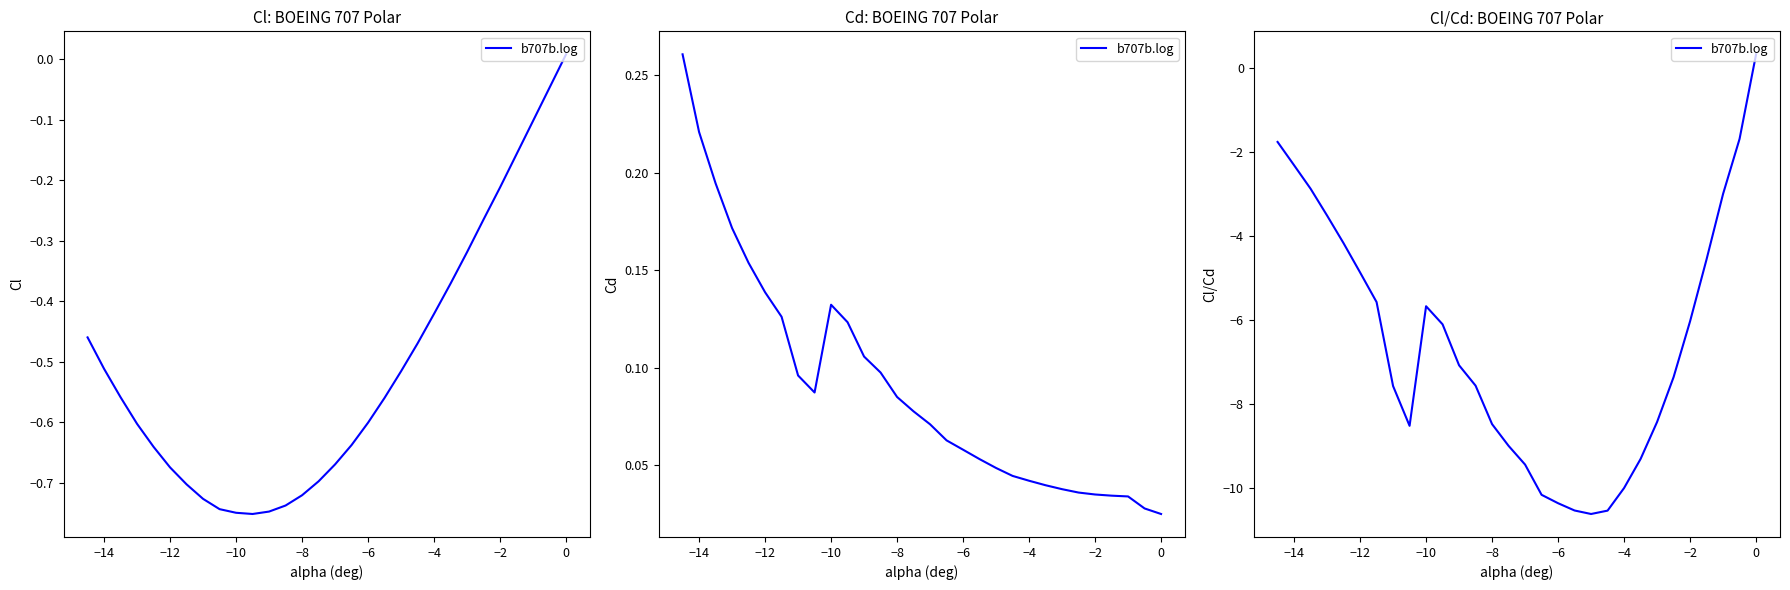

Is it true that the value at −4 is -10.0?

True